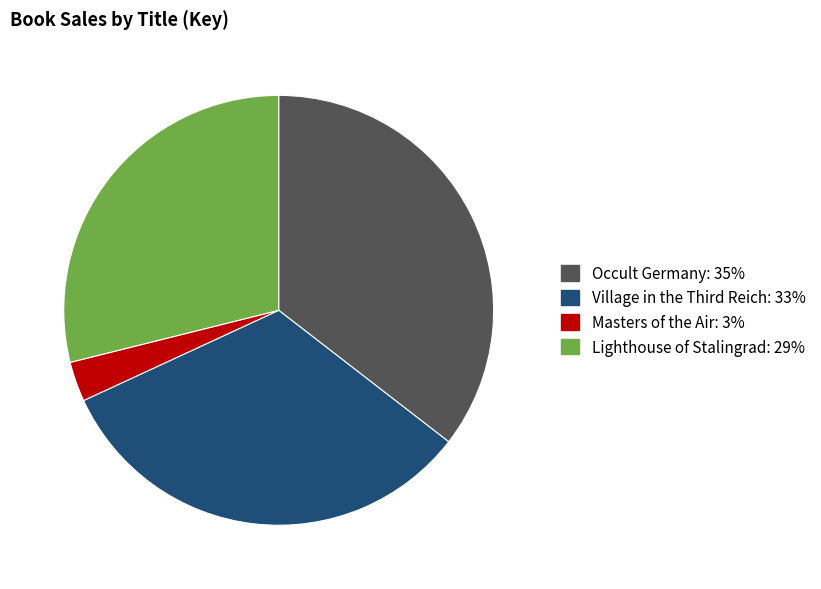

Which slice is the largest?

Occult Germany